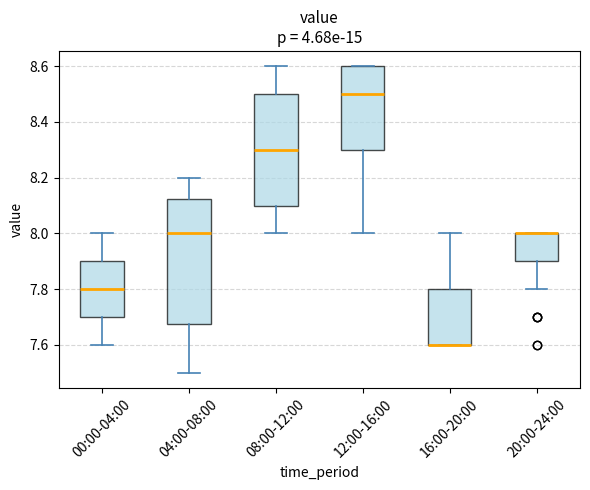

Reading left to right, read every box against the y-axis: the position of its median line, the range the box covers, and the ends of its whiskers. The values are not printed on the chart, so give them approximately, as read against the axis.

00:00-04:00: median 7.80, box 7.70 to 7.90, whiskers 7.60 to 8.00
04:00-08:00: median 8.00, box 7.68 to 8.12, whiskers 7.50 to 8.20
08:00-12:00: median 8.30, box 8.10 to 8.50, whiskers 8.00 to 8.60
12:00-16:00: median 8.50, box 8.30 to 8.60, whiskers 8.00 to 8.60
16:00-20:00: median 7.60 (drawn on the box's lower edge), box 7.60 to 7.80, whiskers 7.60 to 8.00
20:00-24:00: median 8.00 (drawn on the box's upper edge), box 7.90 to 8.00, whiskers 7.80 to 8.00